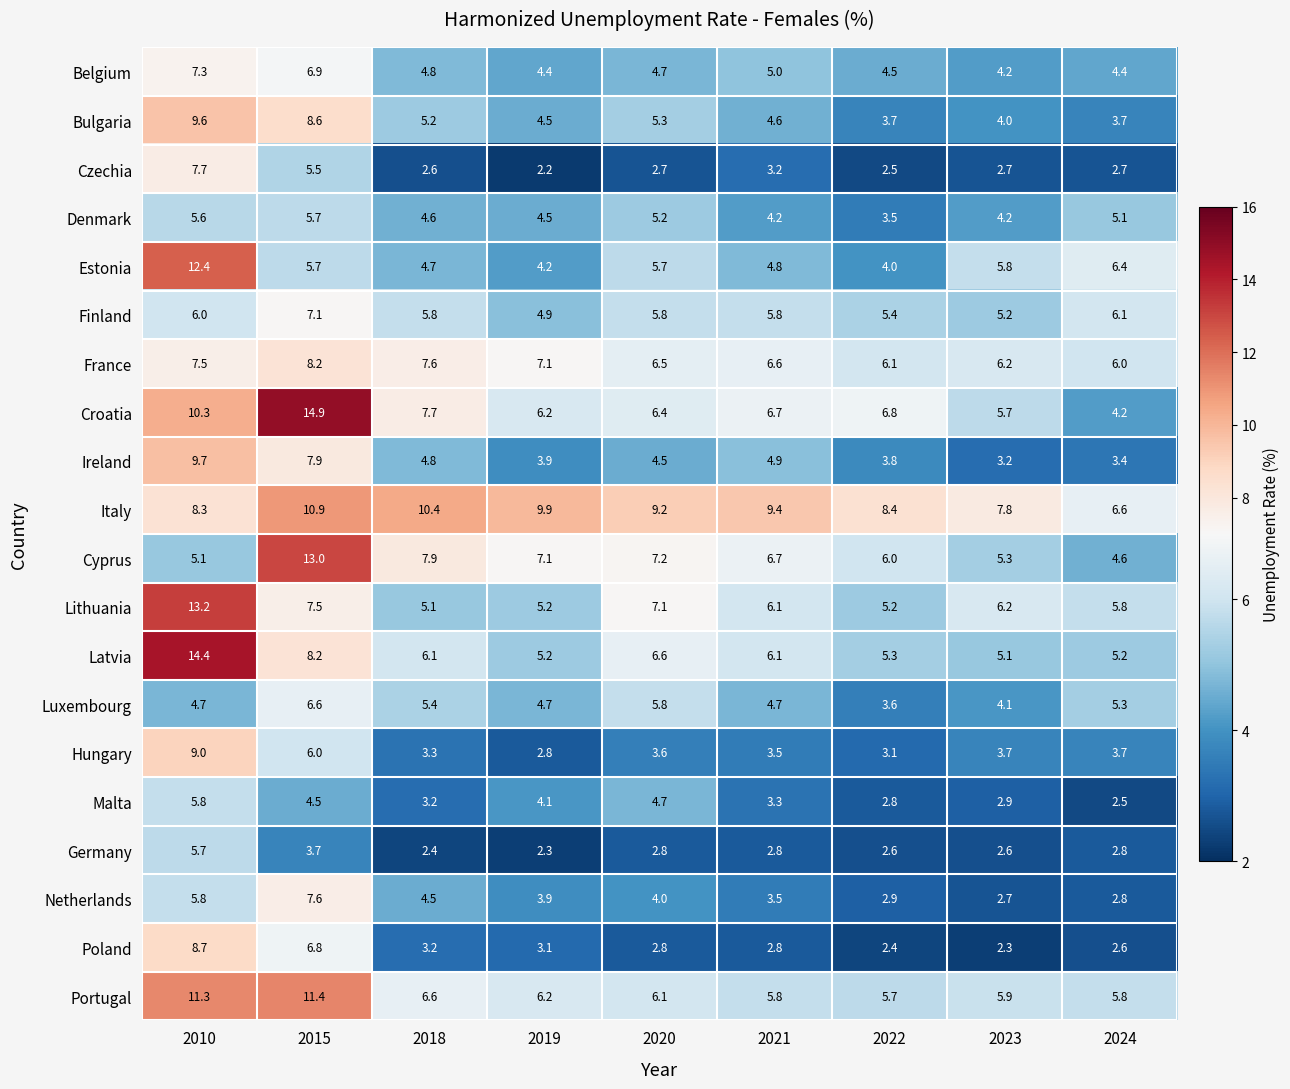

At which label does Portugal first exceed 6?

2010